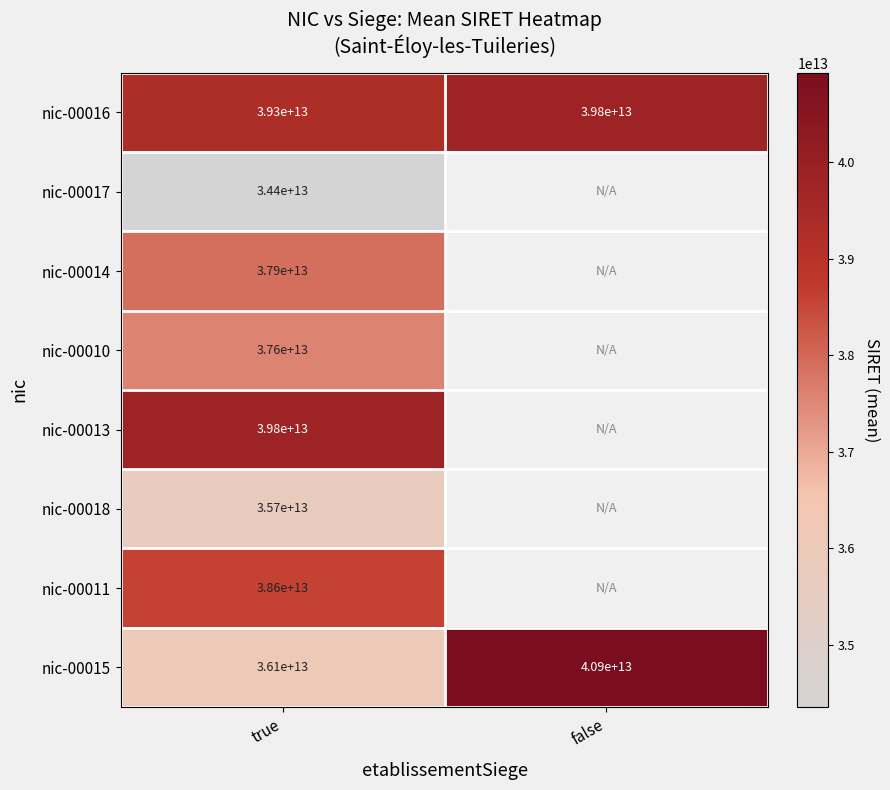

Which label corresponds to the smallest value in the chart?

true